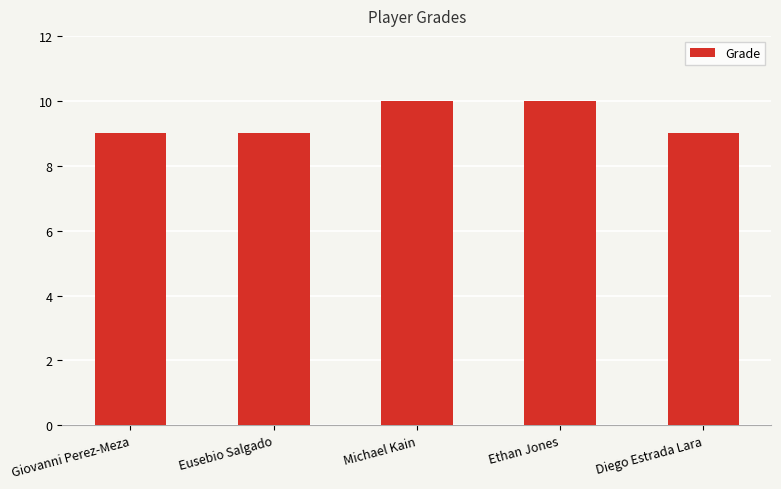

The chart shows a value of 10 at Ethan Jones. True or false?

True